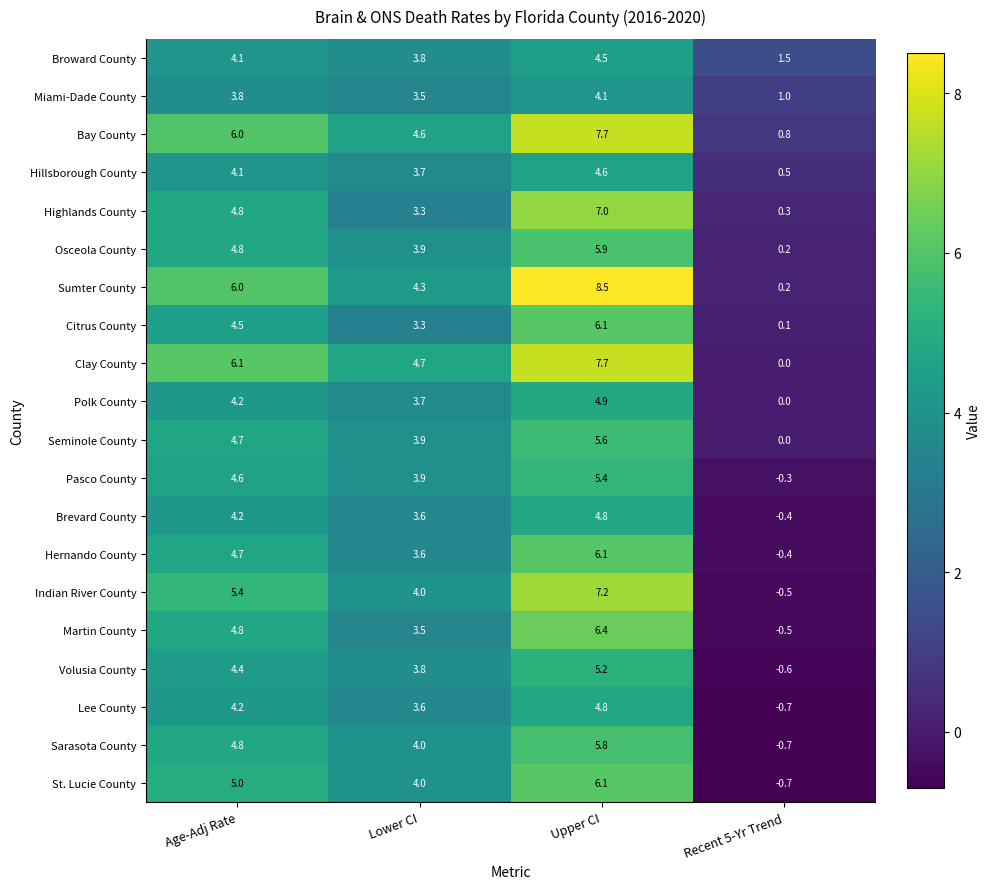

Rank the categories by Indian River County value from lowest to highest.

Recent 5-Yr Trend, Lower CI, Age-Adj Rate, Upper CI